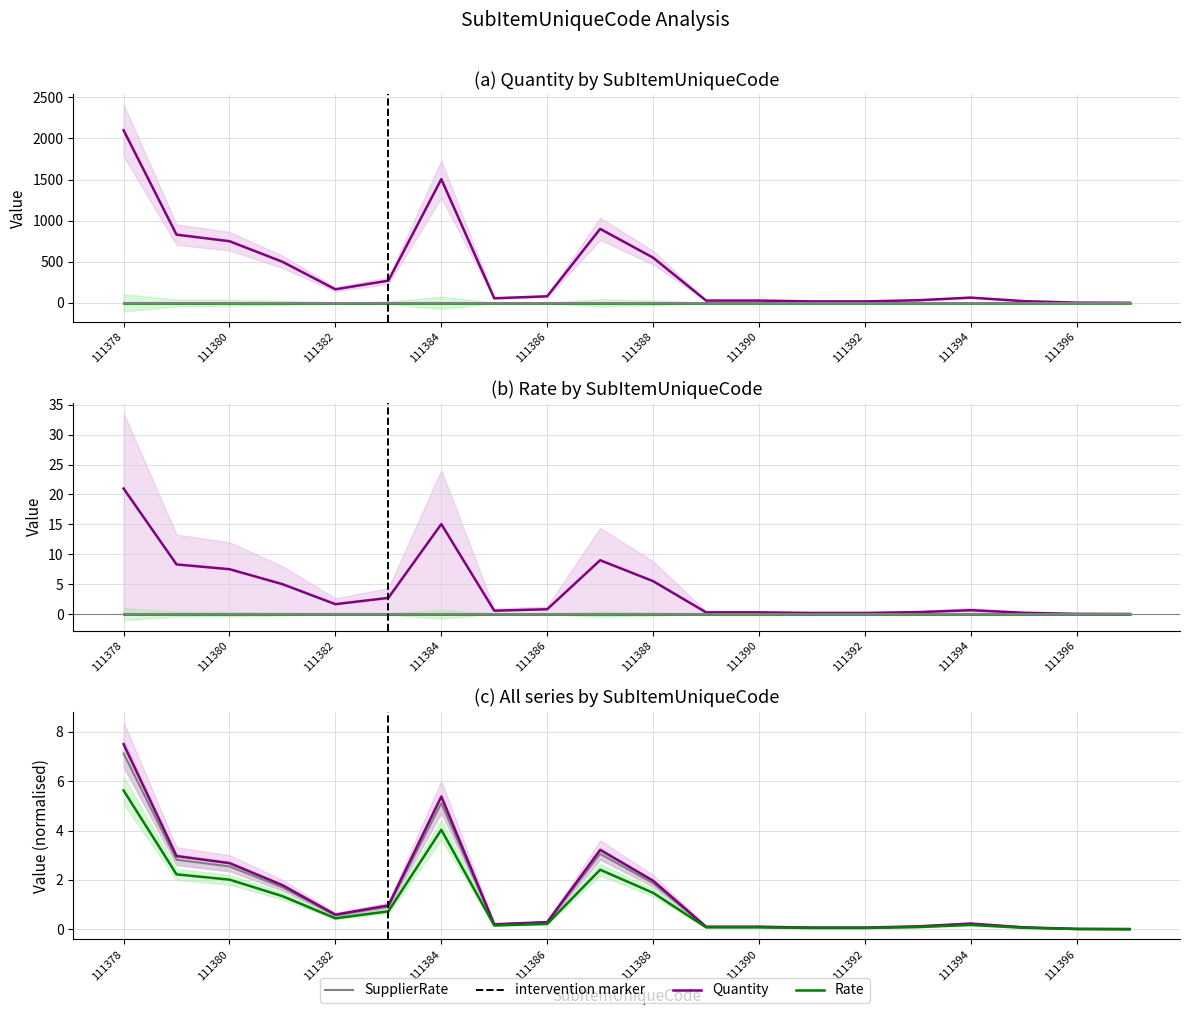

At how many categories does at least one series exceed 1291?

2